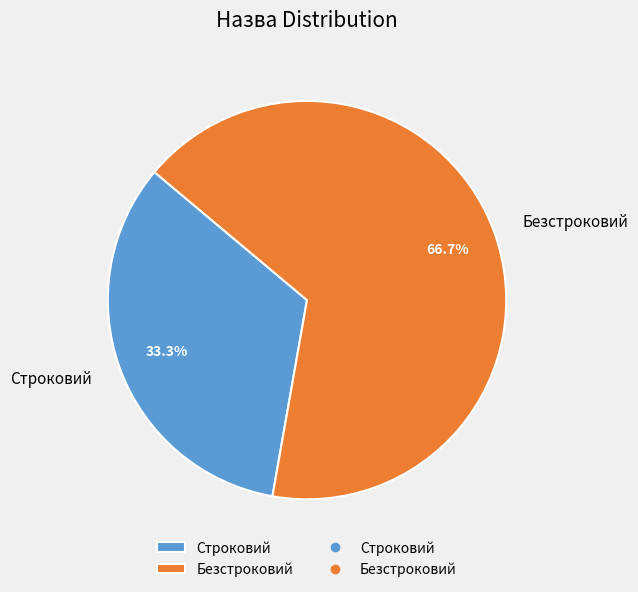

Rank the categories by value from lowest to highest.

Строковий, Безстроковий